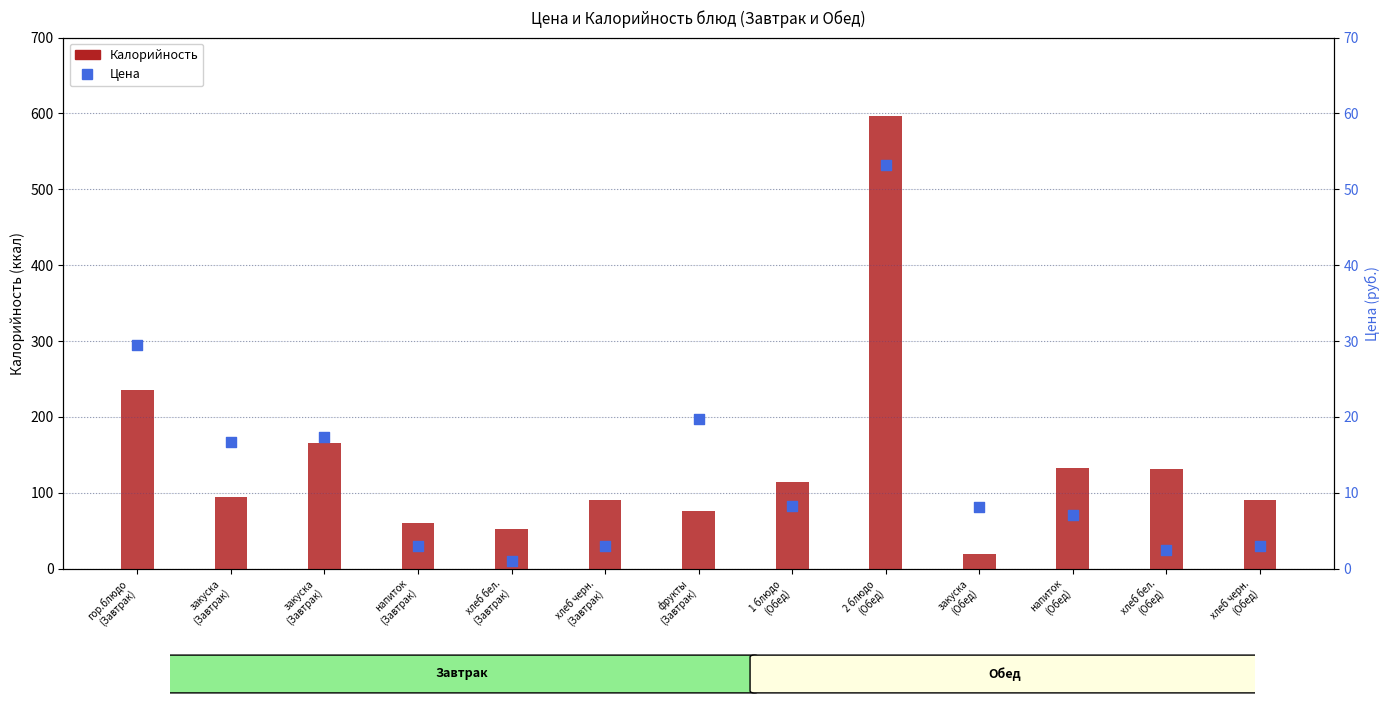

Is the value of Калорийность at хлеб бел.
(Завтрак) greater than the value of Цена at закуска
(Завтрак)?

Yes